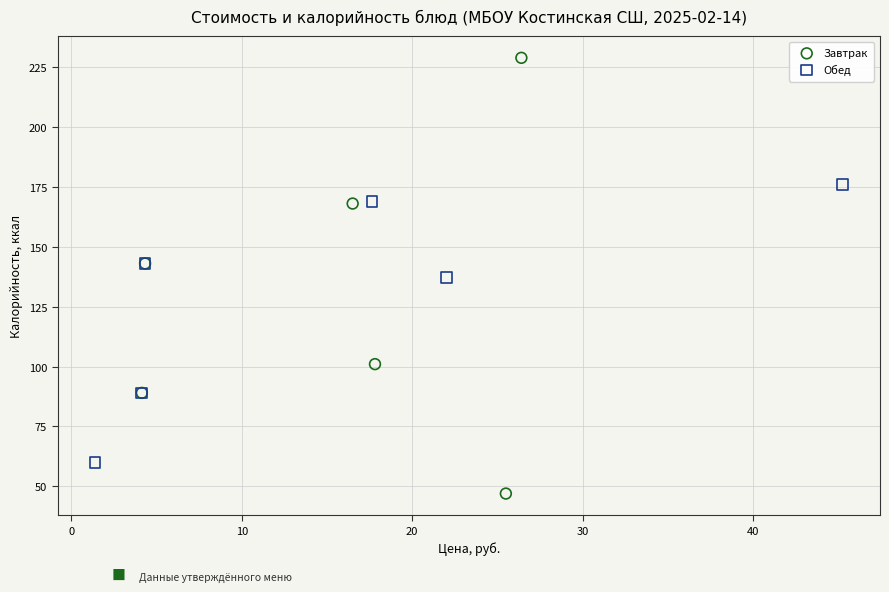

Which series reaches the minimum Y coordinate?

Завтрак